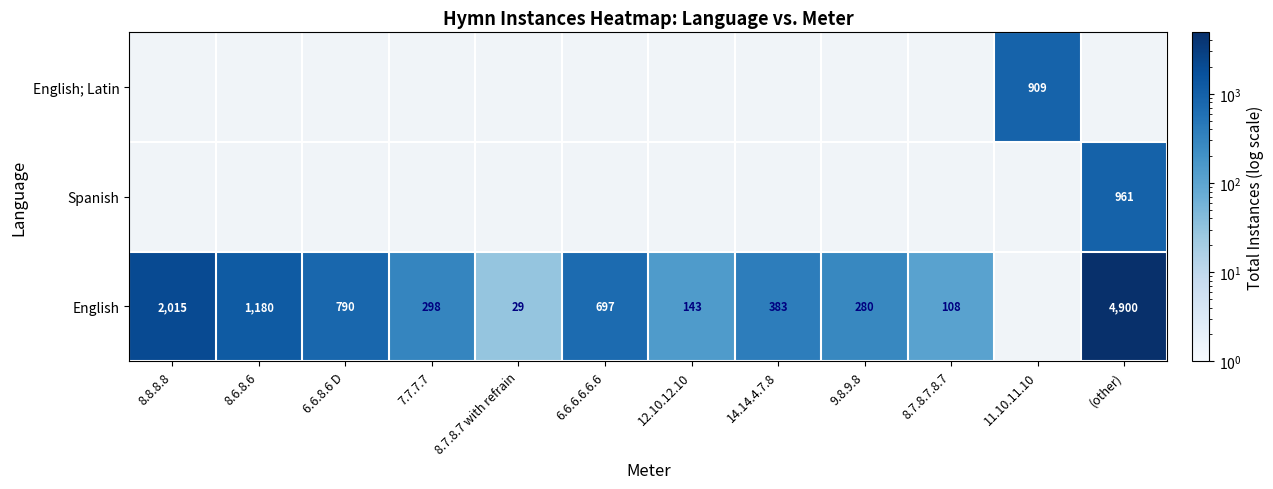

Which category has the lowest value across all series?

8.7.8.7 with refrain